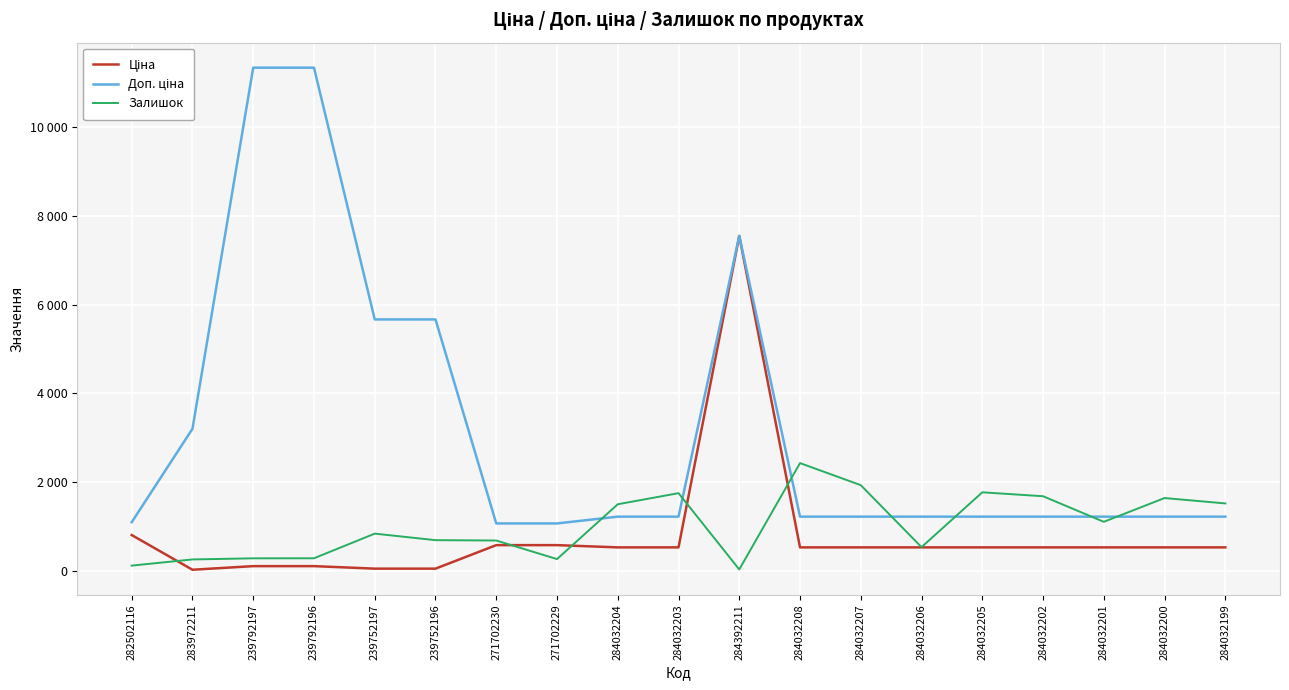

What is the label of the 8th point from the right?

284032208